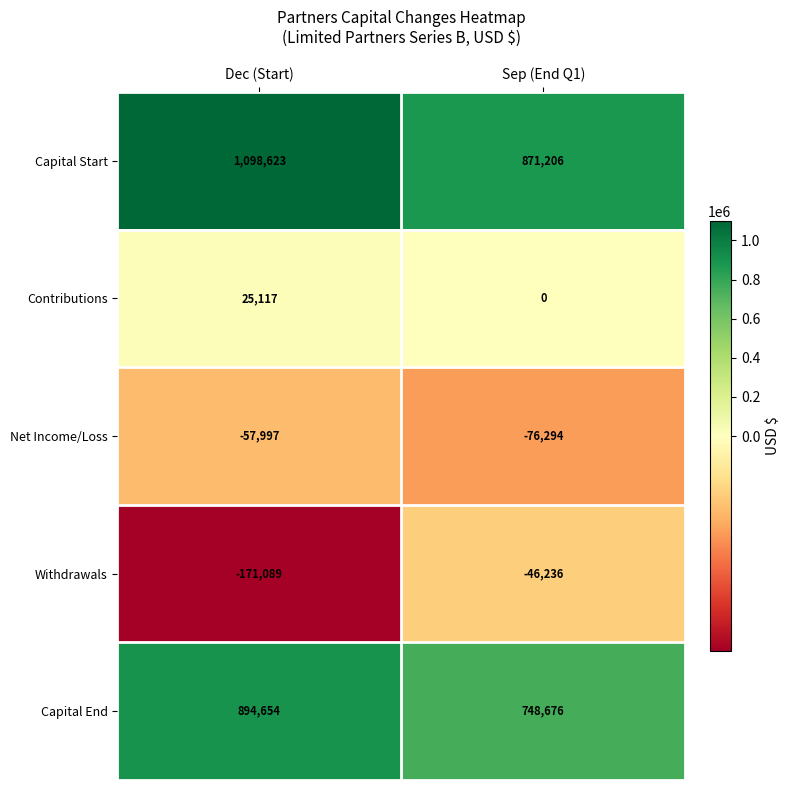

What is the sum of all Withdrawals values?

-217325